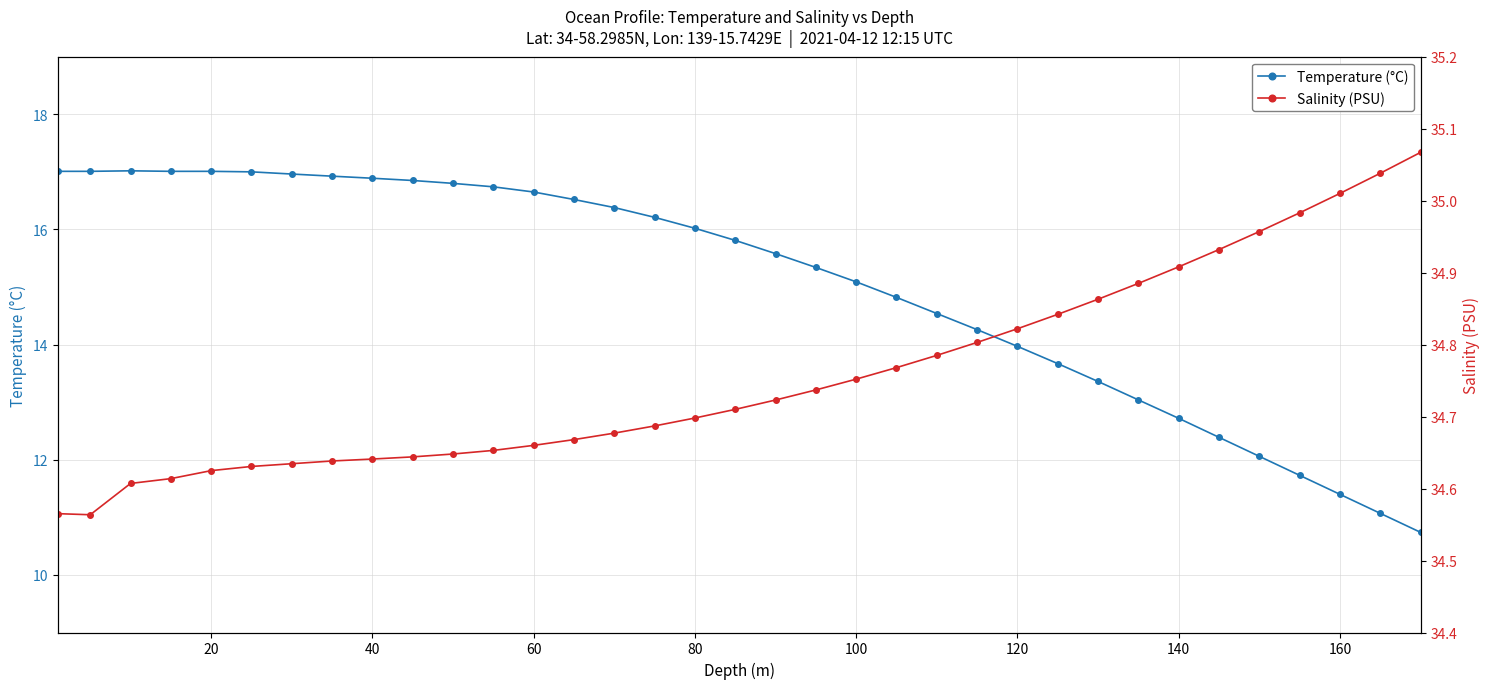

True or false: Salinity (PSU) and Temperature (°C) intersect in this chart.

False